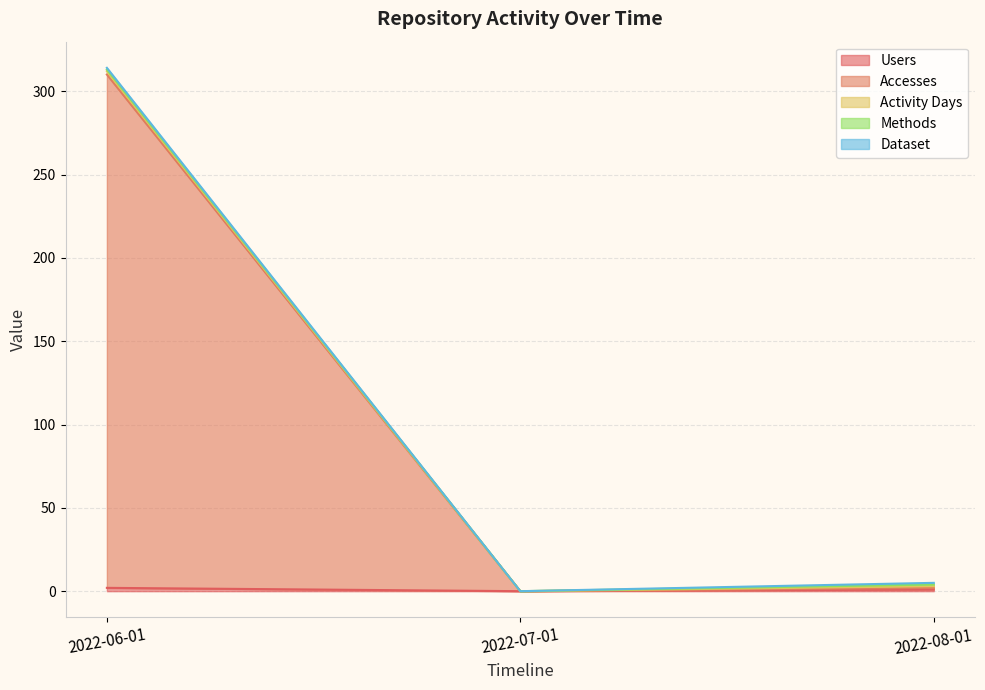

Reading left to right, list all the values displayed in this chart.

Users: 2	0	1
Accesses: 308	0	1
Activity Days: 2	0	1
Methods: 1	0	1
Dataset: 1	0	1